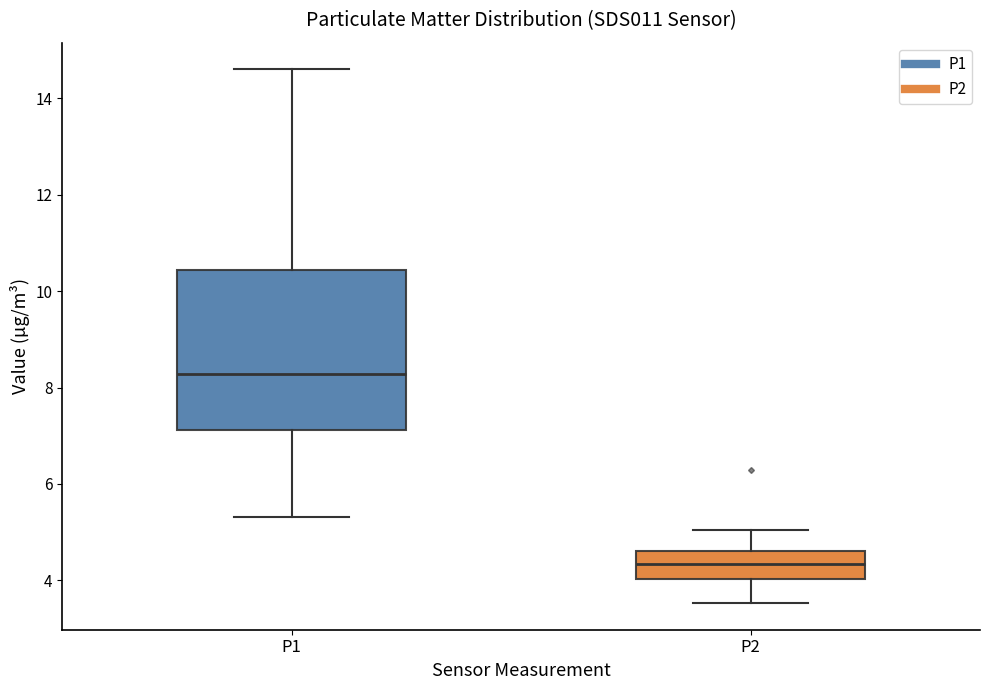

Which box has the lowest median line?

P2